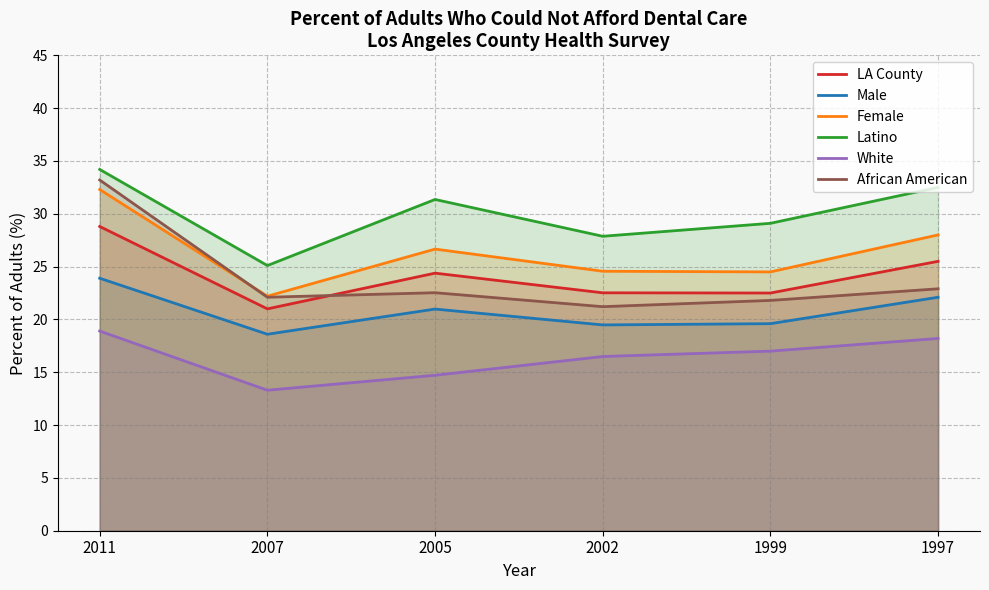

Which label corresponds to the smallest value in the chart?

2007